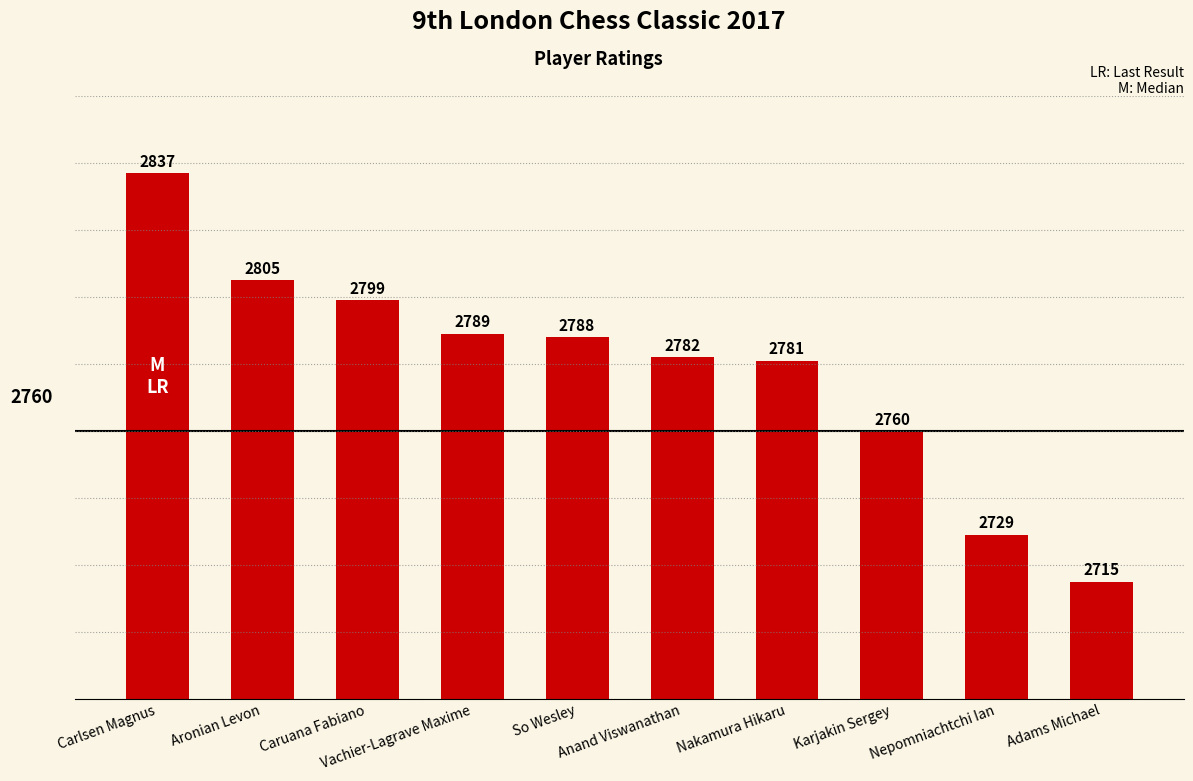

What is the sum of all values?

27785